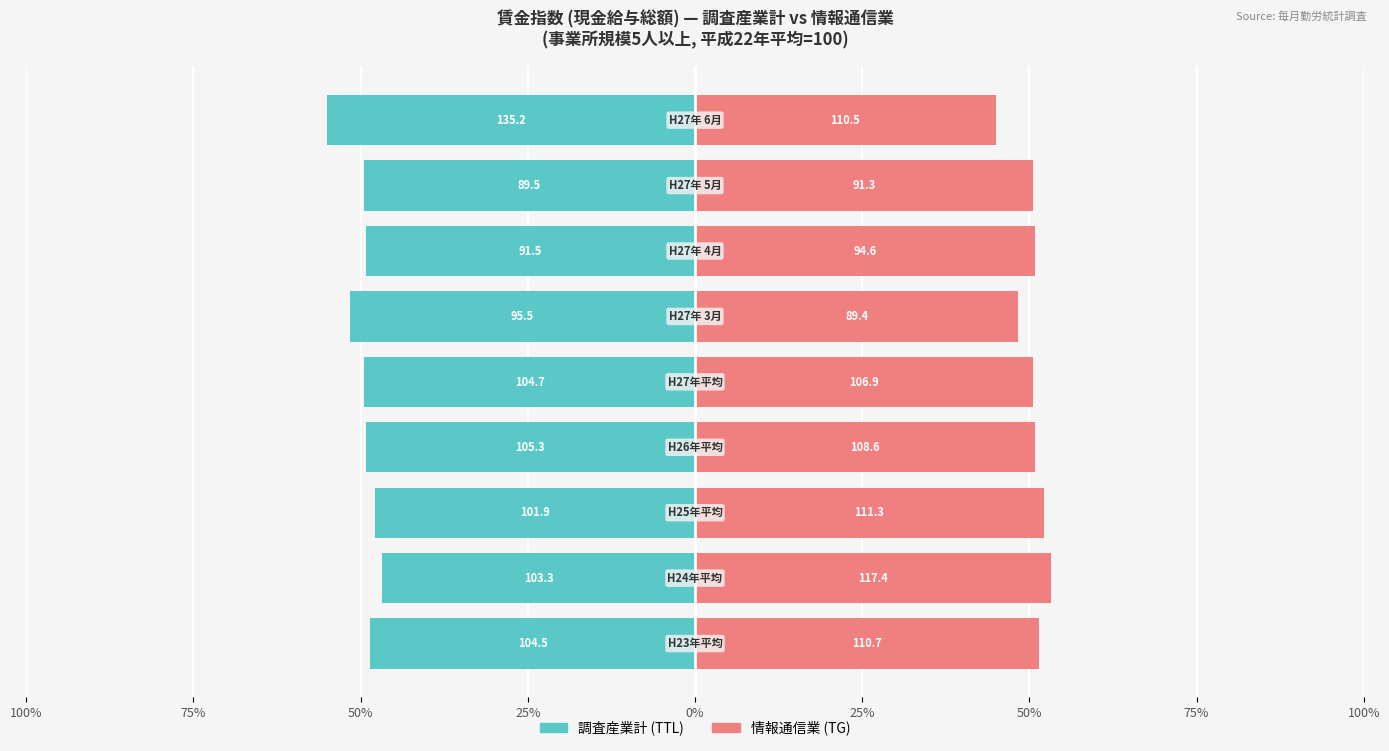

How many series are shown in this chart?

2